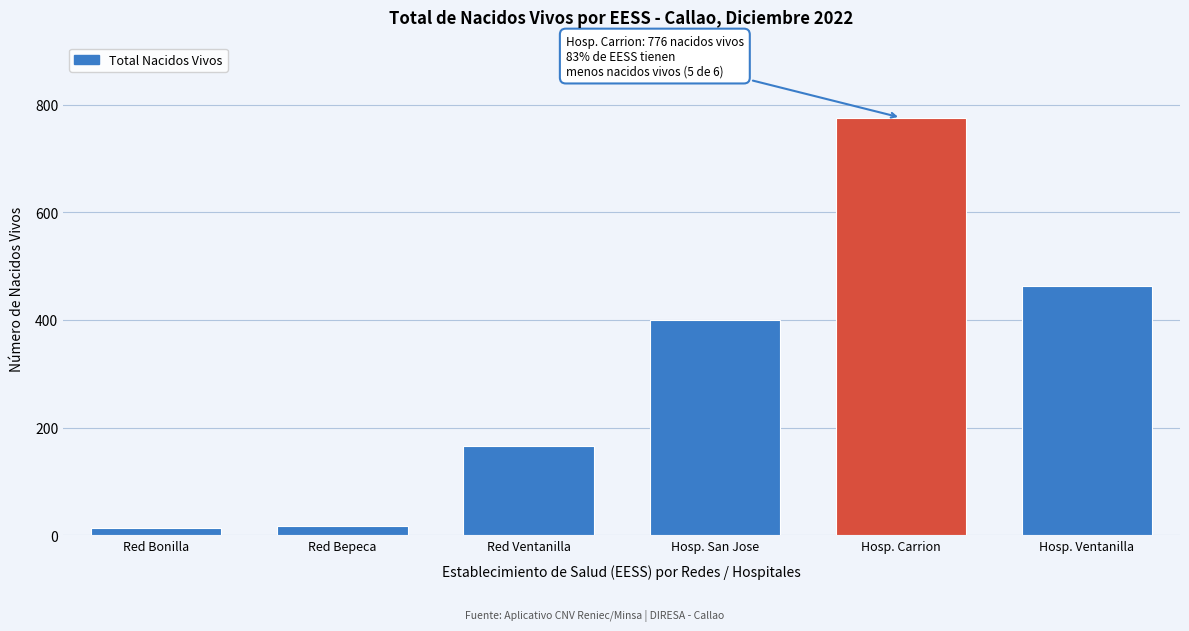

Is it true that the value at Red Ventanilla is 166?

True